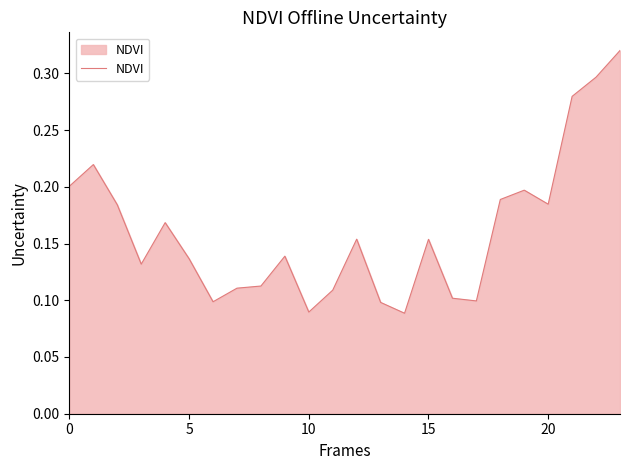

How many points are lower than both their immediate neighbors (excluding endpoints)?

6